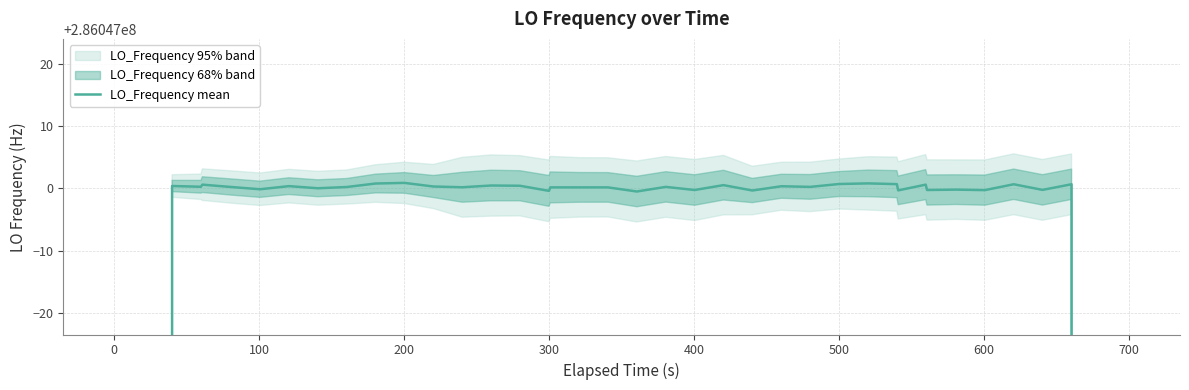

The value at 22 is 60284237.3. True or false?

False